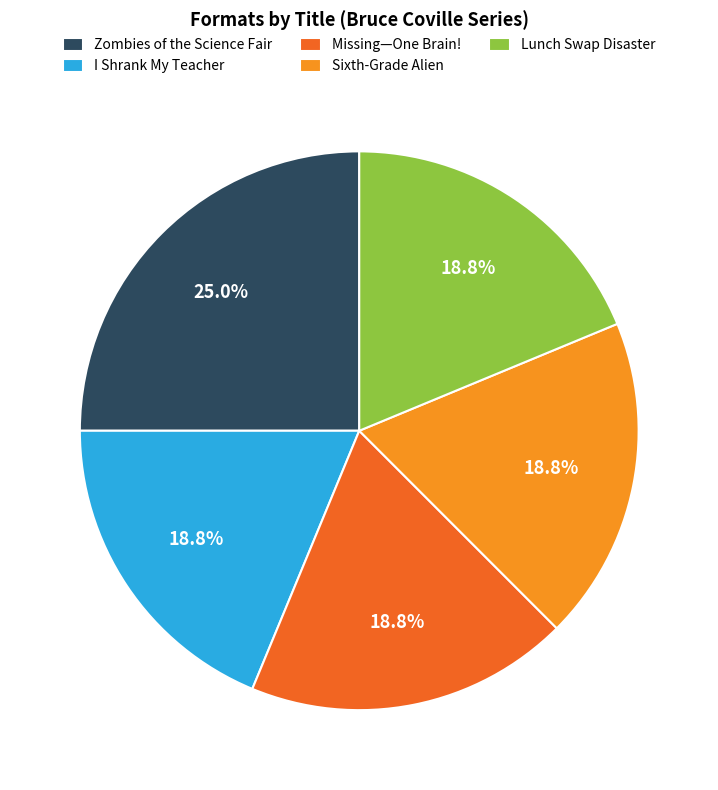

Is the sum of Missing—One Brain! and Lunch Swap Disaster greater than half?

No